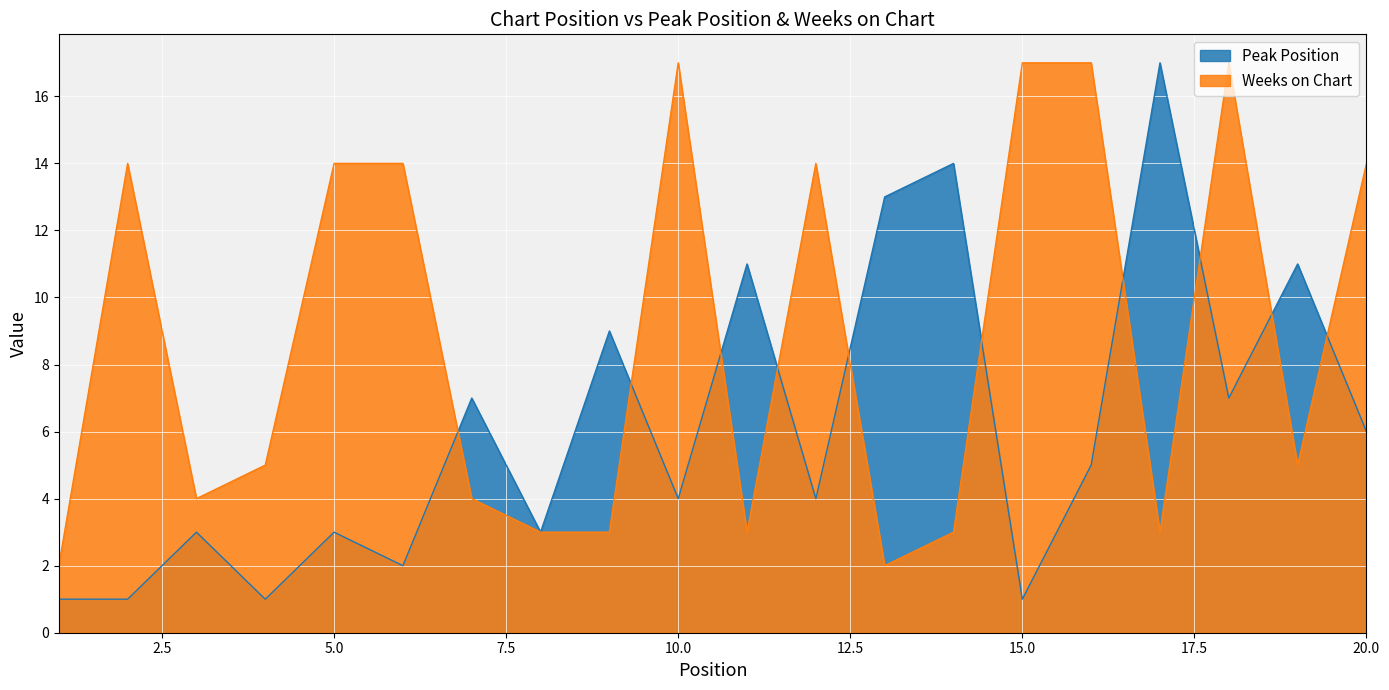

List the series in order of their peak value, highest first.

Peak Position, Weeks on Chart